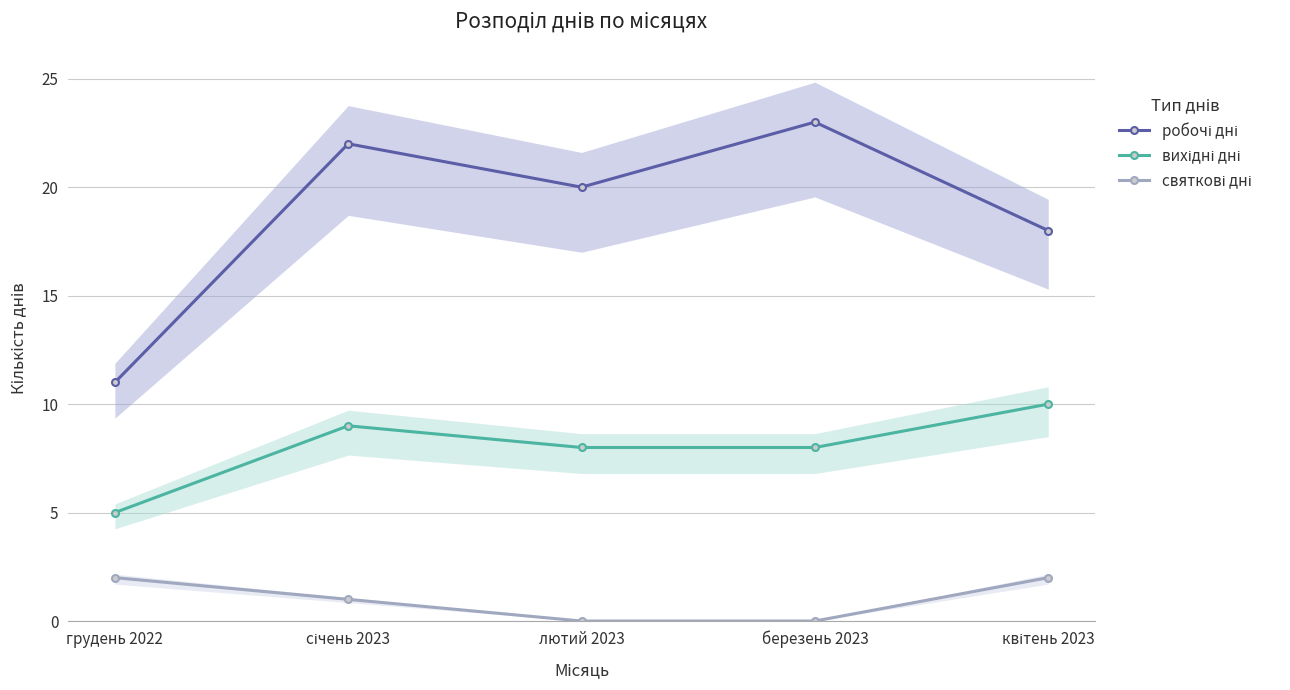

True or false: робочі дні and святкові дні intersect in this chart.

False